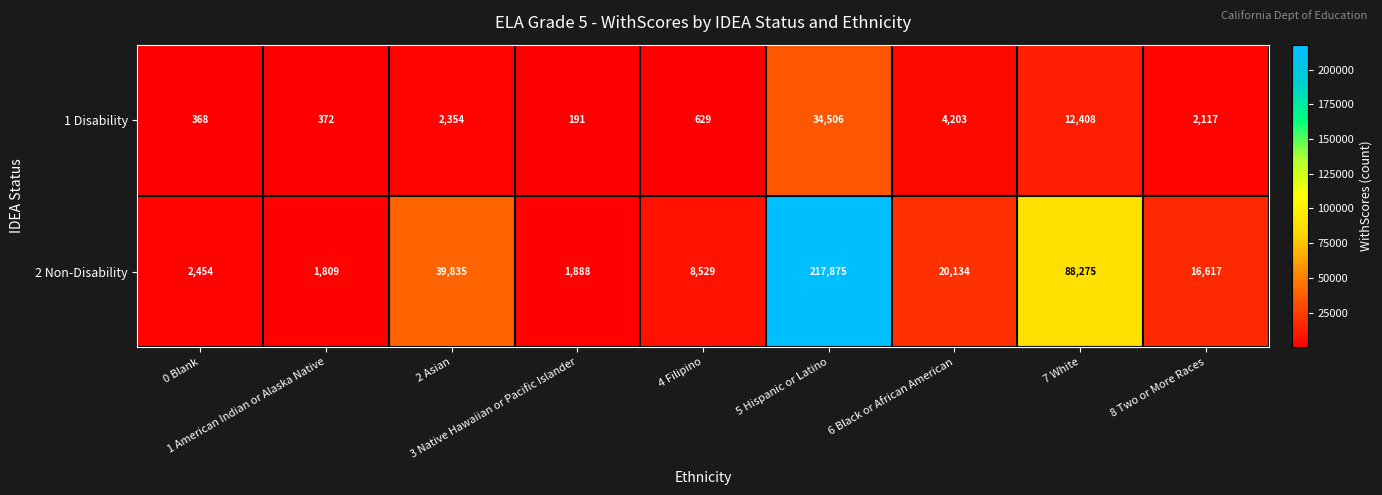

Which series has the widest spread of values?

2 Non-Disability